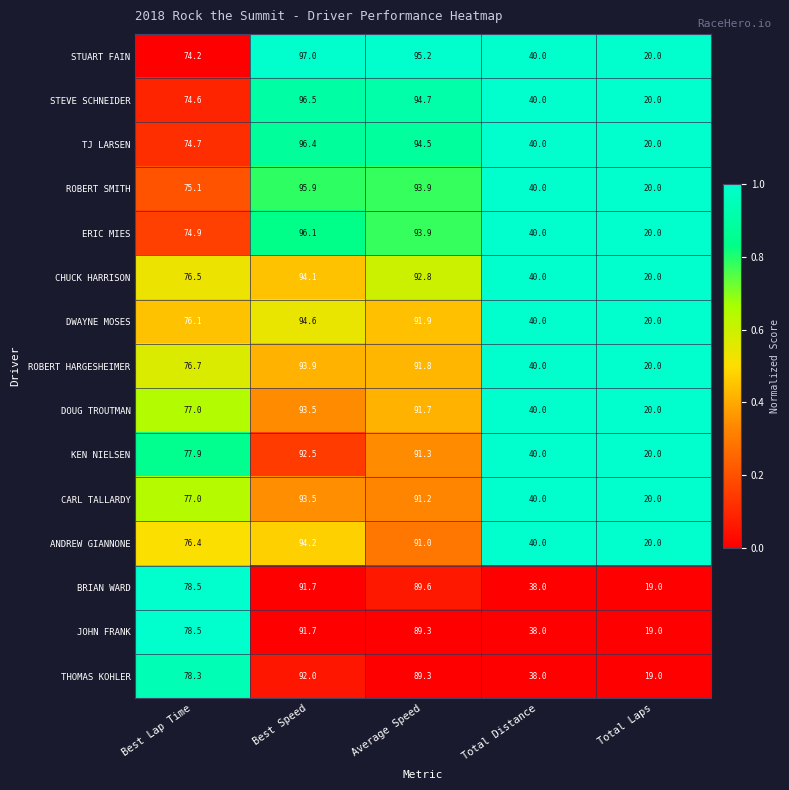

What is the maximum value shown in the chart?

97.0